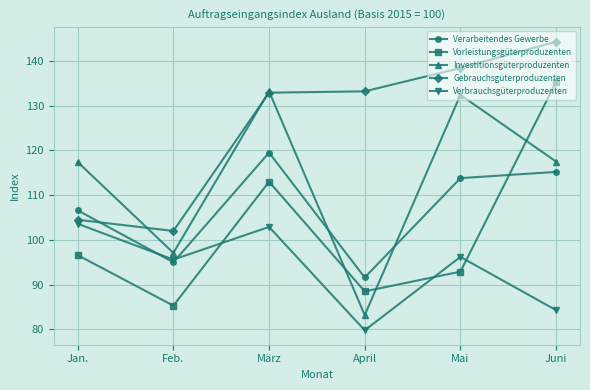

Which series has the largest total across all categories?

Gebrauchsgüterproduzenten